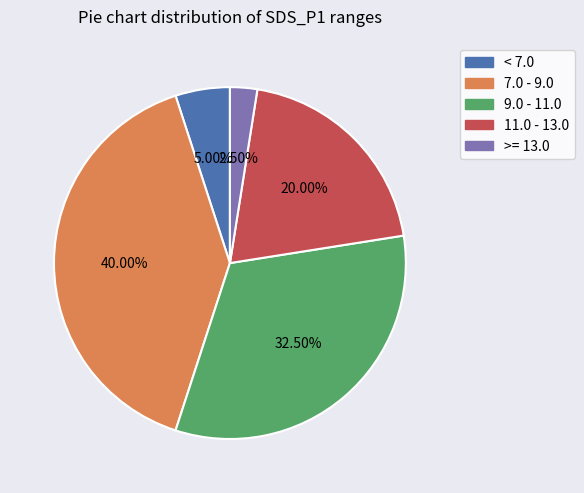

Does any single category account for the majority?

No